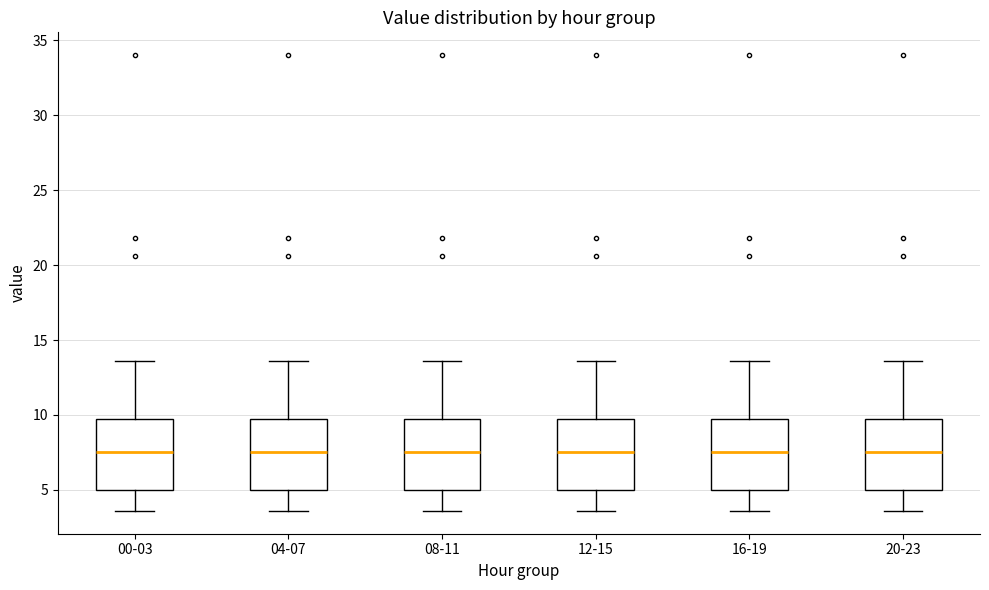

Where does the upper whisker of the box for 04-07 end on the y-axis? The values are not printed on the chart, so give them approximately, as read against the axis.

13.5